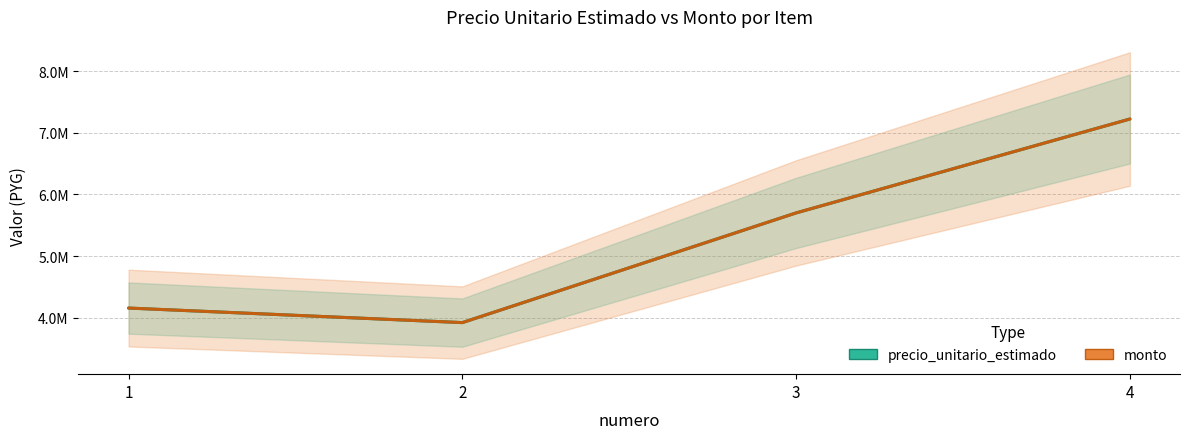

What is the value of the monto point at the 3rd from the left?

5700000